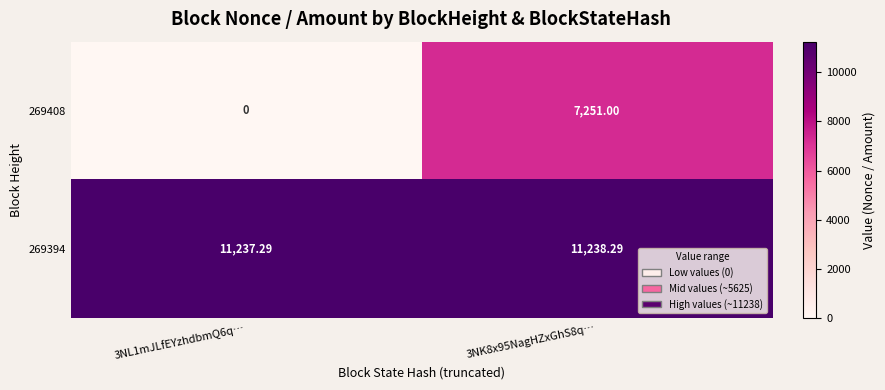

Is the value of 269394 at 3NL1mJLfEYzhdbmQ6q… greater than the value of 269408 at 3NL1mJLfEYzhdbmQ6q…?

Yes